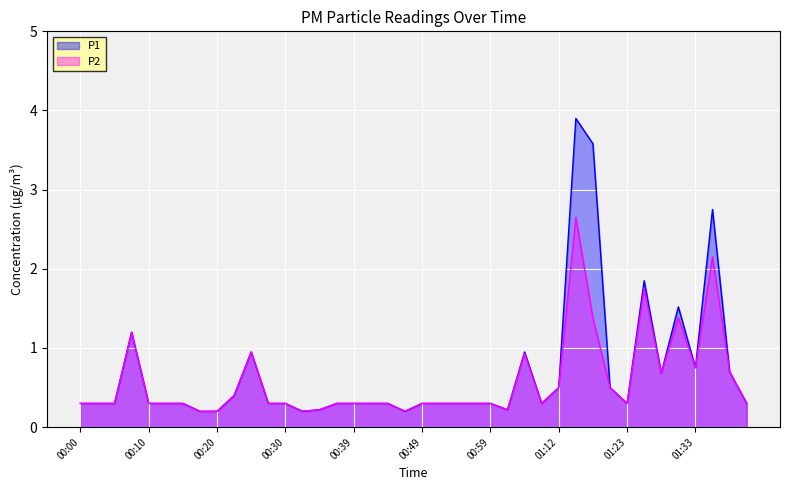

Where is P1 nearest to the value 2?

01:25